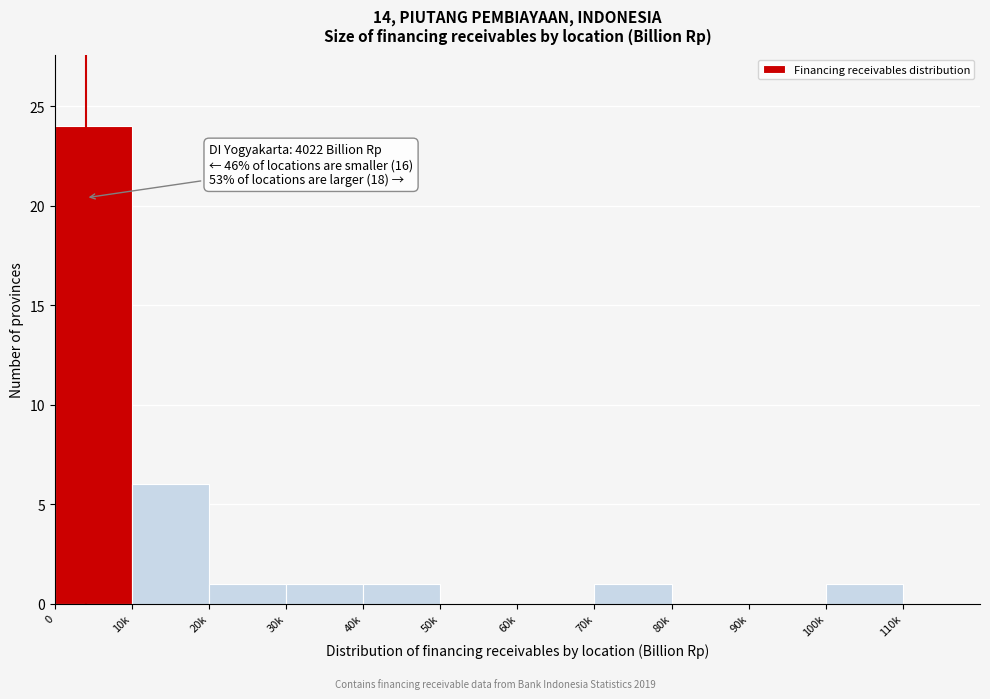

Reading left to right, transcribe all the data shown in this chart.

0=24	10k=6	20k=1	30k=1	40k=1	50k=0	60k=0	70k=1	80k=0	90k=0	100k=1	110k=0